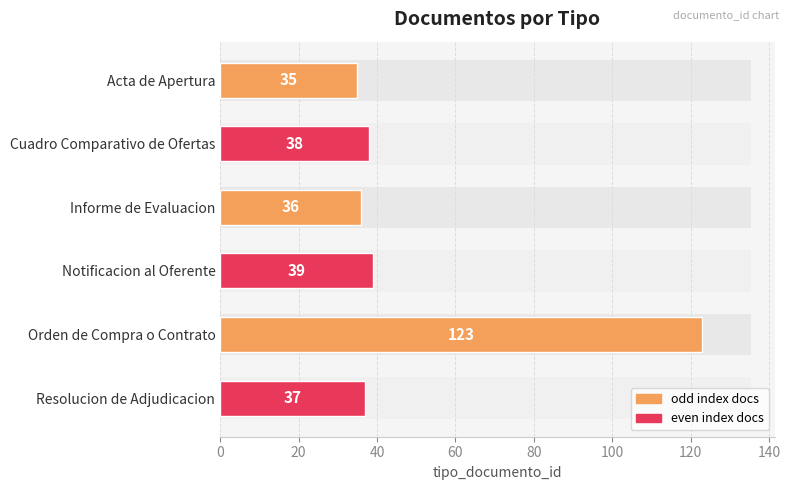

What is the difference between the maximum and minimum values?

88